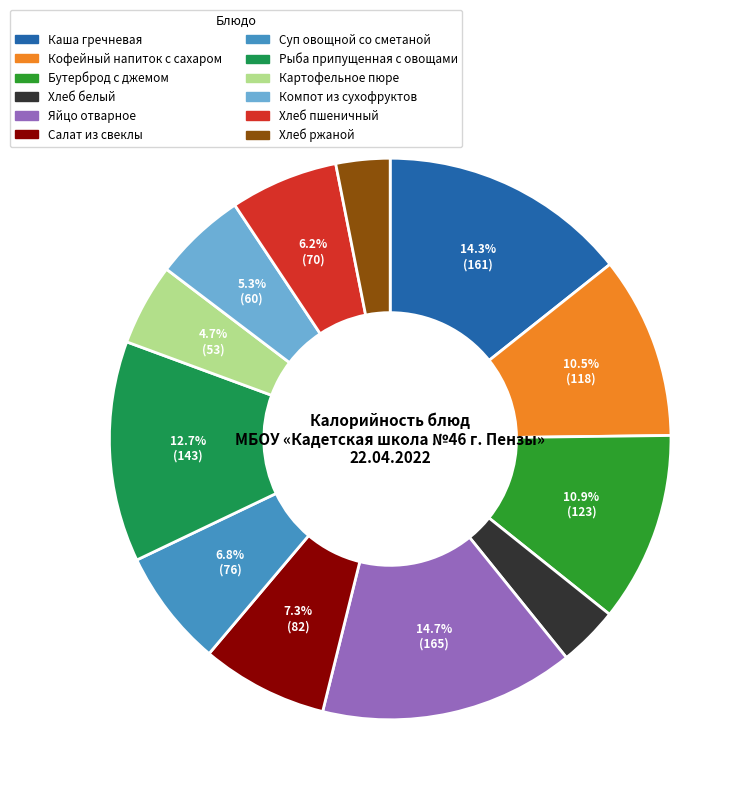

How many segments does this pie chart have?

12